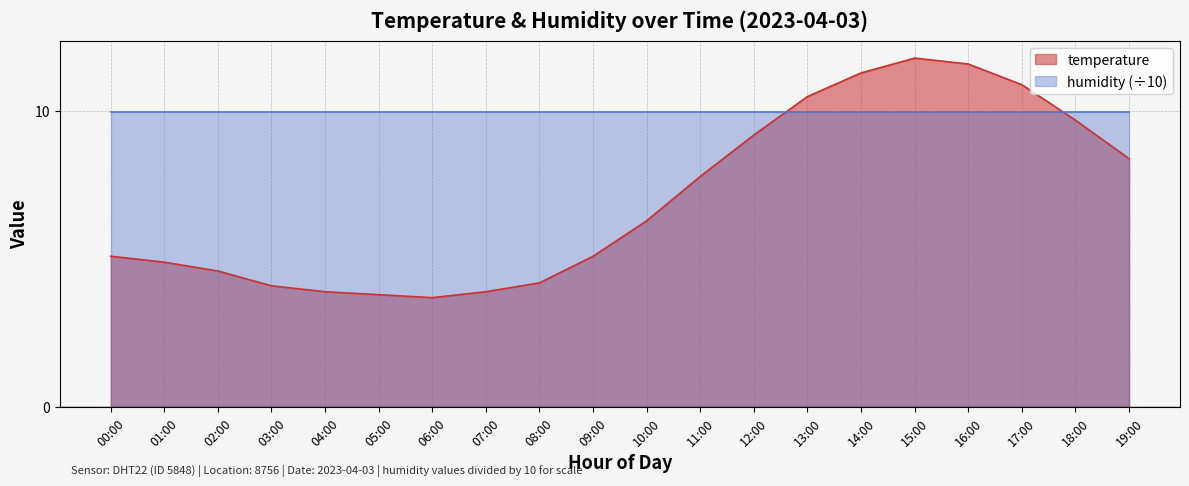

List the labels in order of value, largest first.

15:00, 16:00, 14:00, 17:00, 13:00, 18:00, 12:00, 19:00, 11:00, 10:00, 00:00, 09:00, 01:00, 02:00, 08:00, 03:00, 04:00, 07:00, 05:00, 06:00